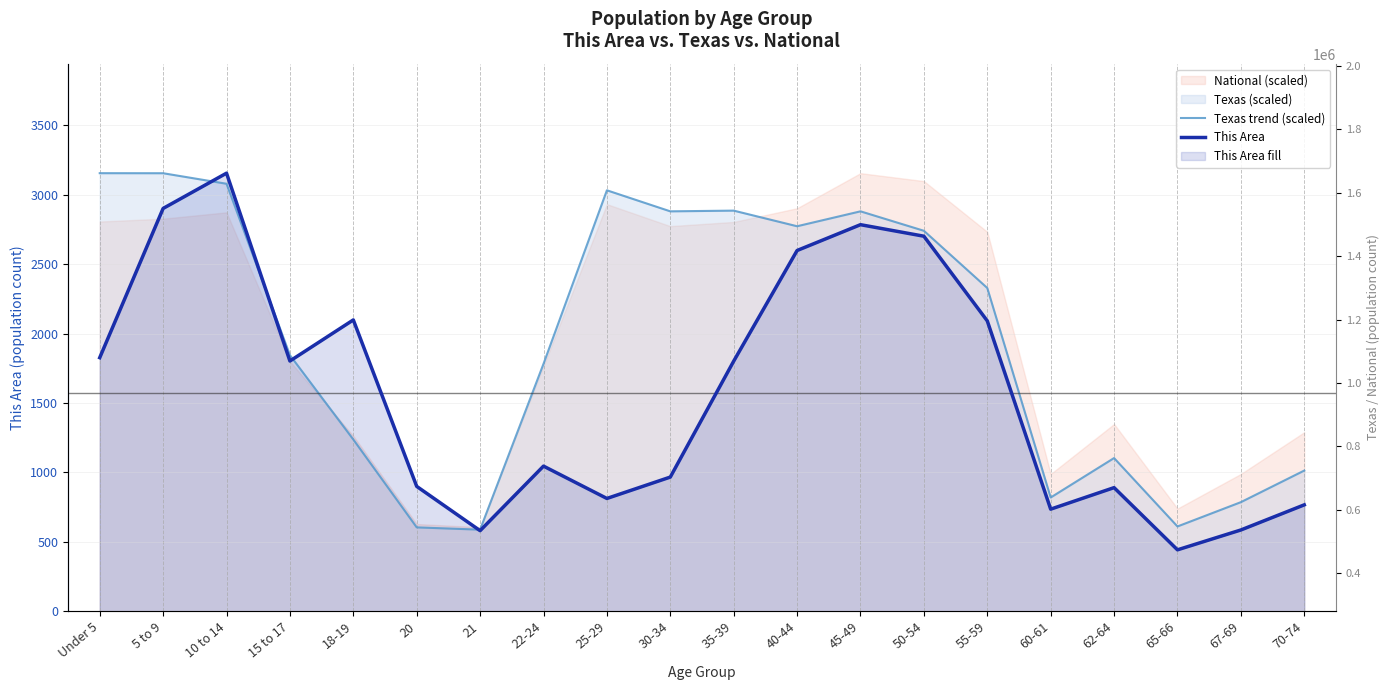

What is the spread (max minus min) of values at 65-66?

168.3